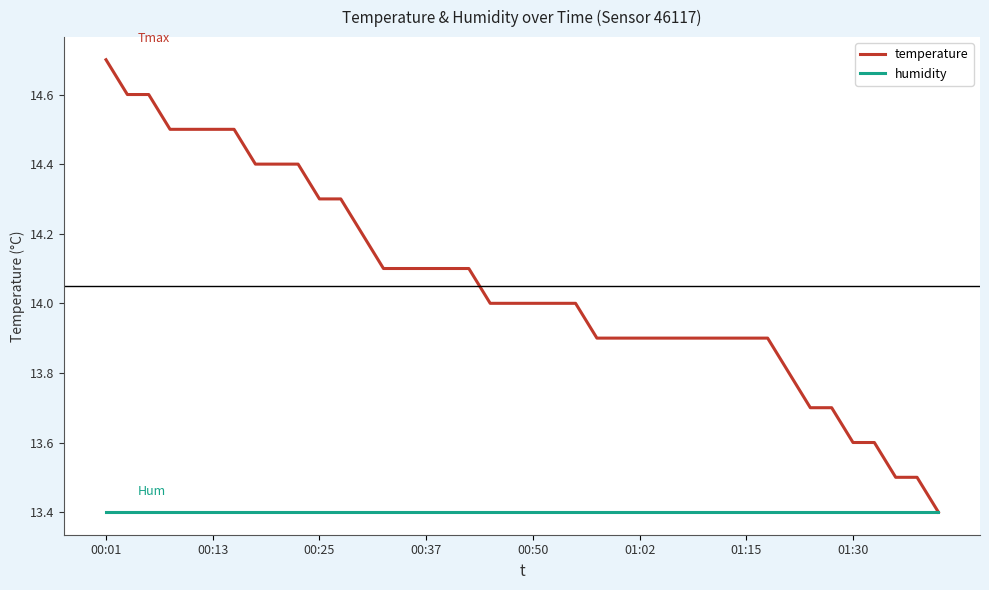

What is the greatest value displayed?

14.7